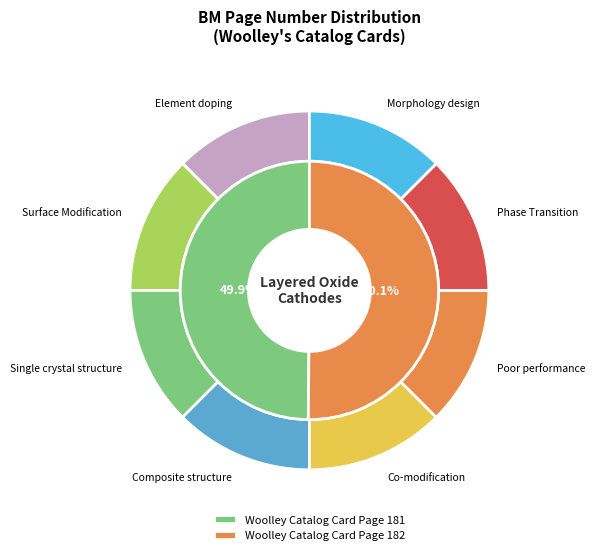

How much of the chart is everything except Woolley Catalog Card Page 182?

49.9%